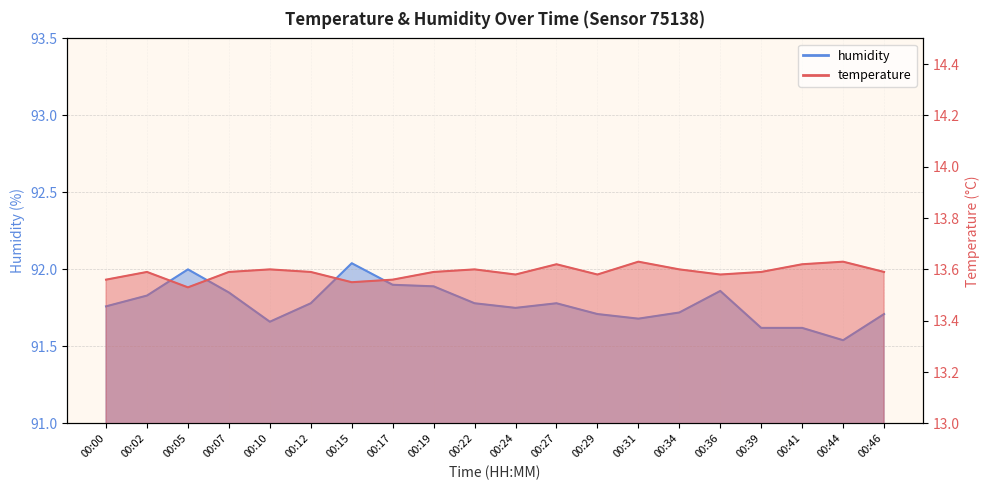

True or false: temperature has more than 0 interior local peaks.

True